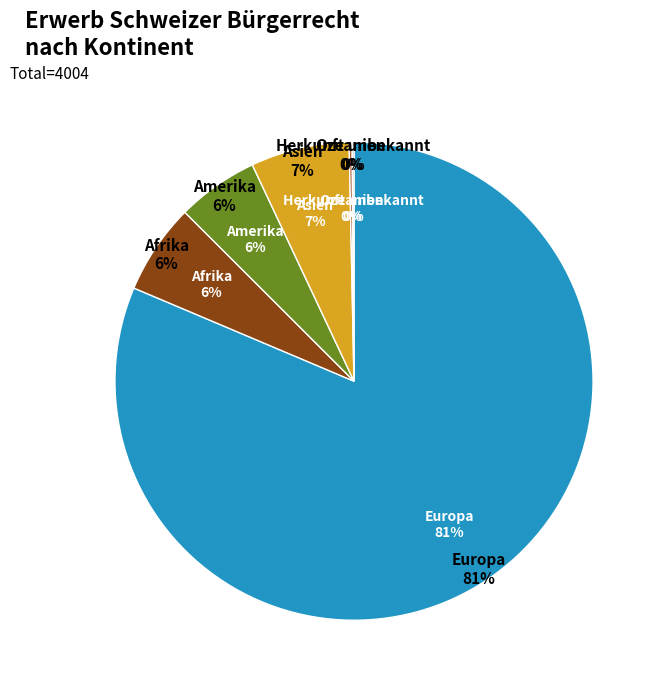

To the nearest percent, what is the average slice percentage?

17%